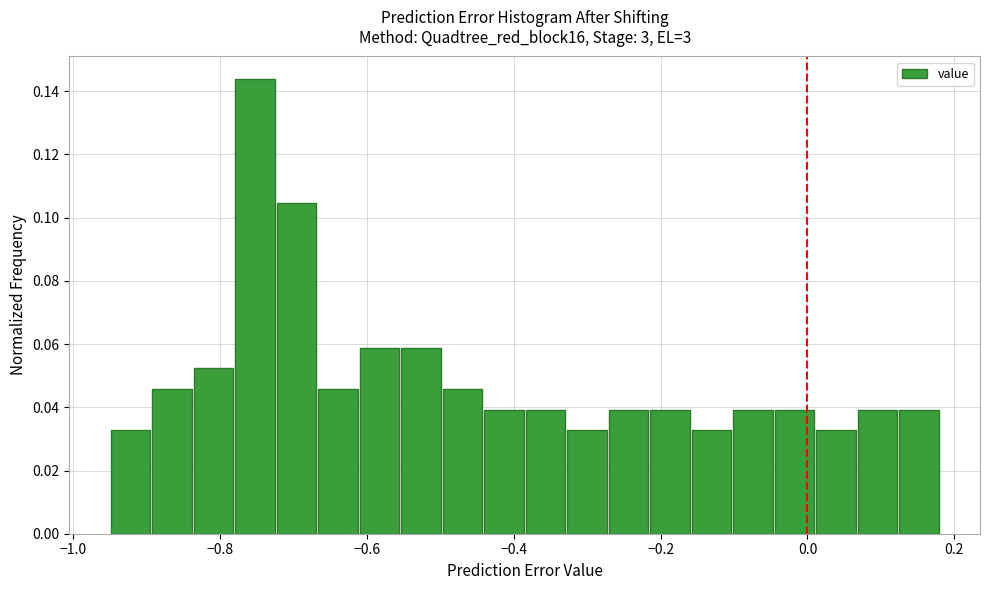

Around what value on the x-axis is the tallest bar? Give the approximate position of its centre, as read against the axis.

-0.76